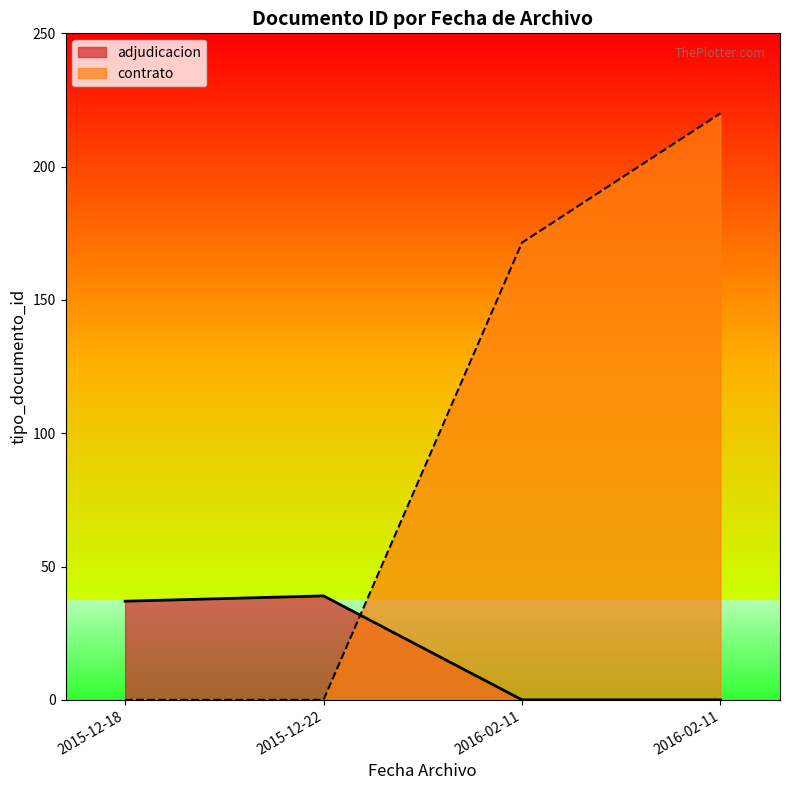

Approximately how many times larger is the value at 2015-12-22 14:11:16 compared to 2015-12-18 18:34:19?

1.1